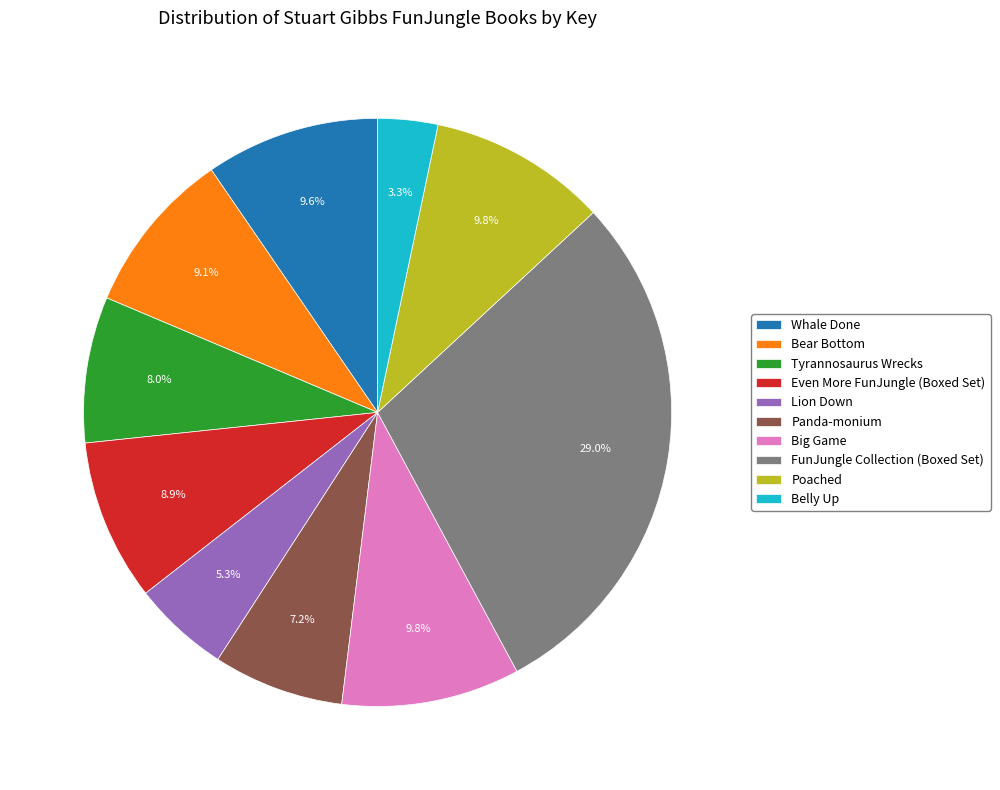

Which category has the biggest portion of the pie?

FunJungle Collection (Boxed Set)